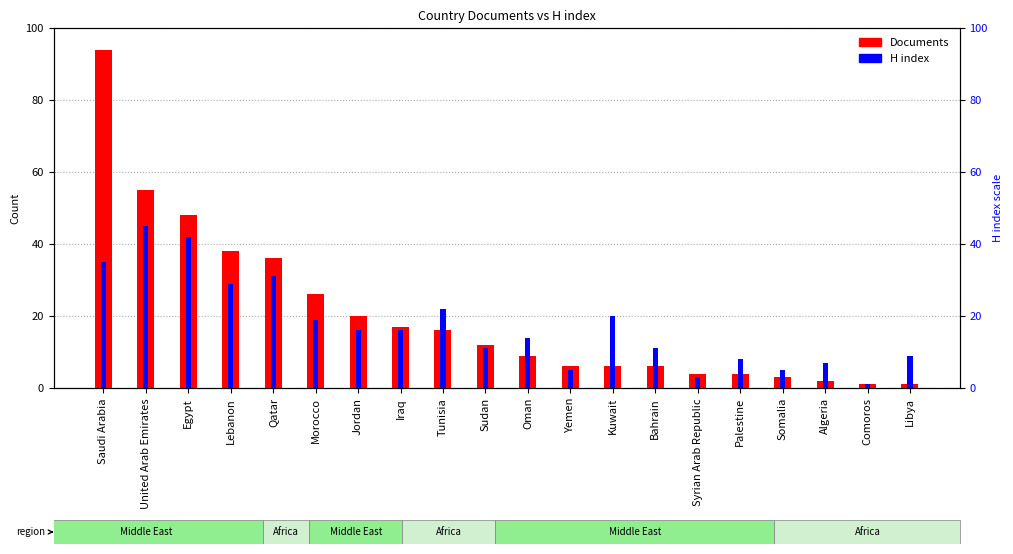

Reading right to left, extract all data points from this chart.

Documents: Libya=1	Comoros=1	Algeria=2	Somalia=3	Palestine=4	Syrian Arab Republic=4	Bahrain=6	Kuwait=6	Yemen=6	Oman=9	Sudan=12	Tunisia=16	Iraq=17	Jordan=20	Morocco=26	Qatar=36	Lebanon=38	Egypt=48	United Arab Emirates=55	Saudi Arabia=94
H index: Libya=9	Comoros=1	Algeria=7	Somalia=5	Palestine=8	Syrian Arab Republic=3	Bahrain=11	Kuwait=20	Yemen=5	Oman=14	Sudan=11	Tunisia=22	Iraq=16	Jordan=16	Morocco=19	Qatar=31	Lebanon=29	Egypt=42	United Arab Emirates=45	Saudi Arabia=35